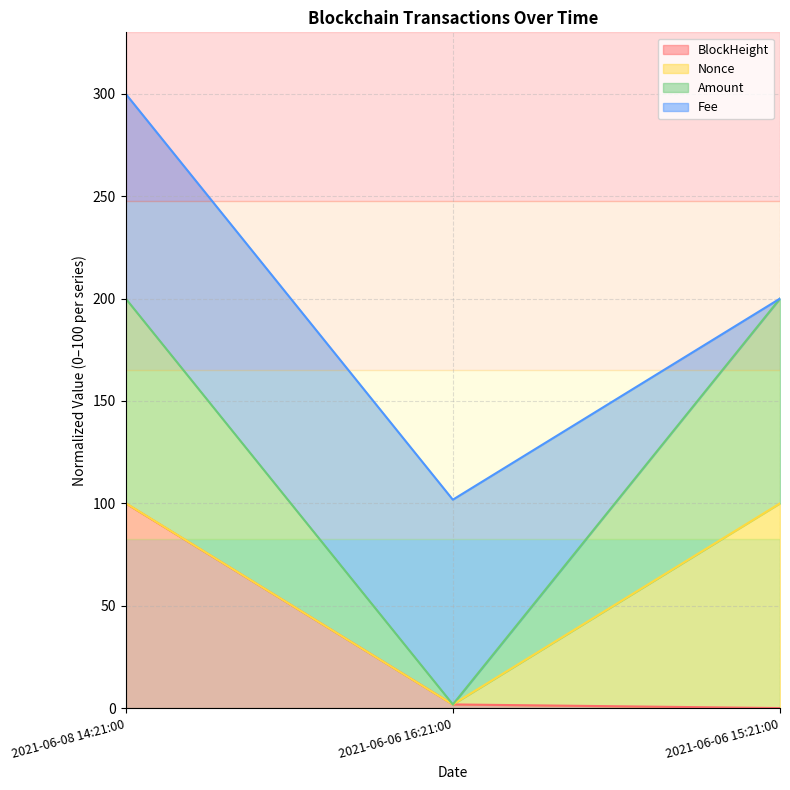

How many data points in Amount are less than 200?

1